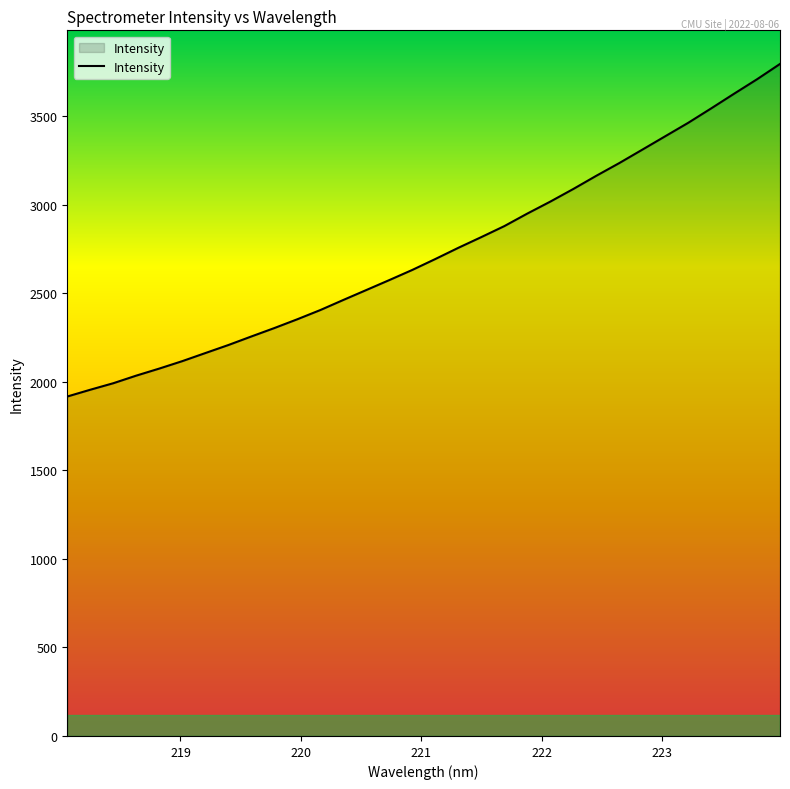

What is the difference between the maximum and minimum values?

1877.4